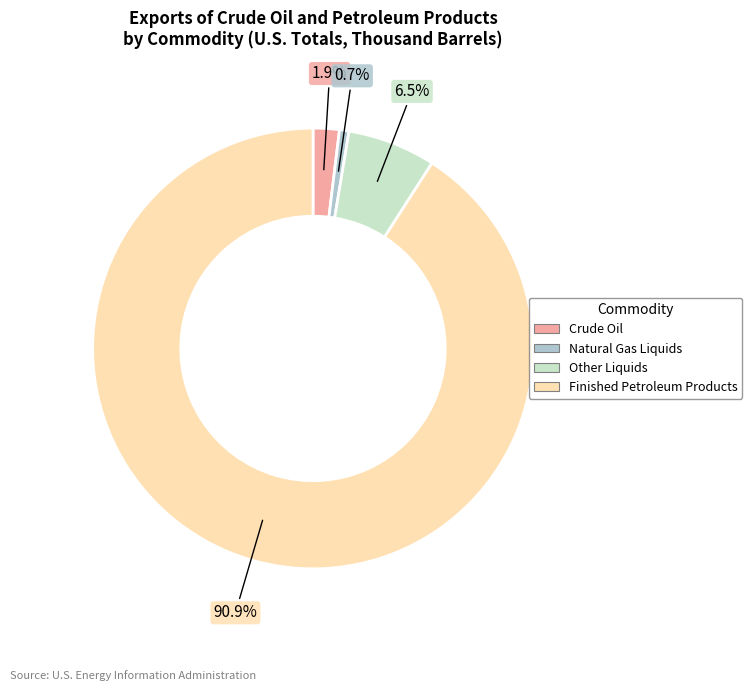

How much of the chart is everything except Other Liquids?

93.5%